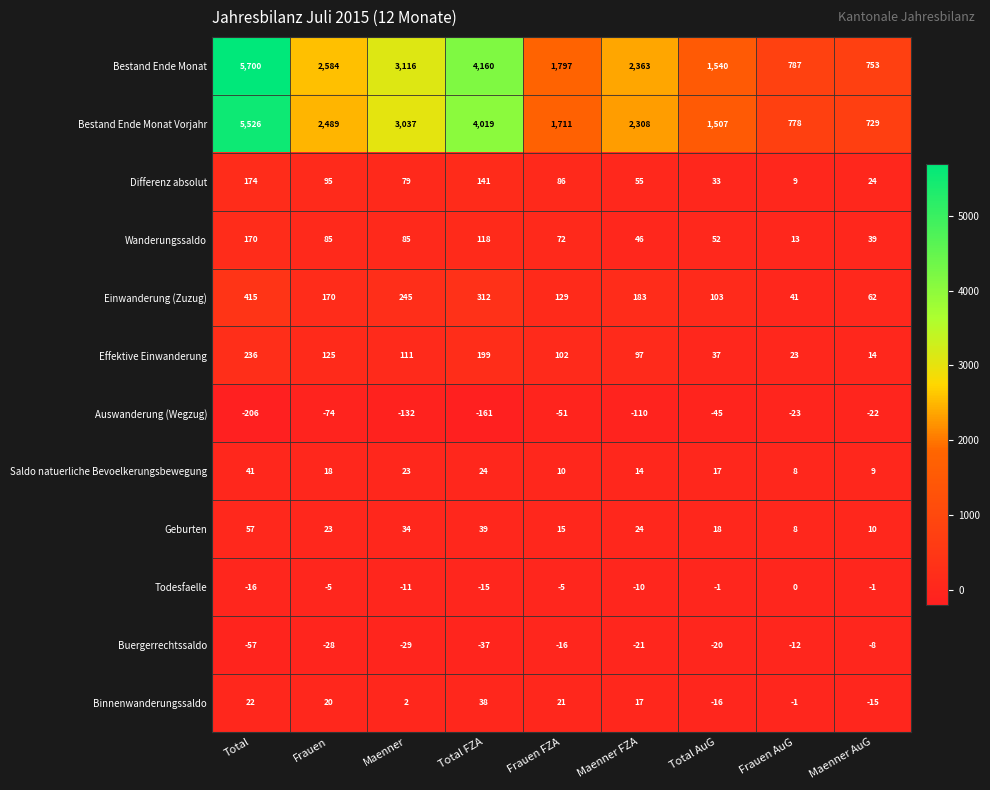

At which category does the chart reach its peak across all series?

Total